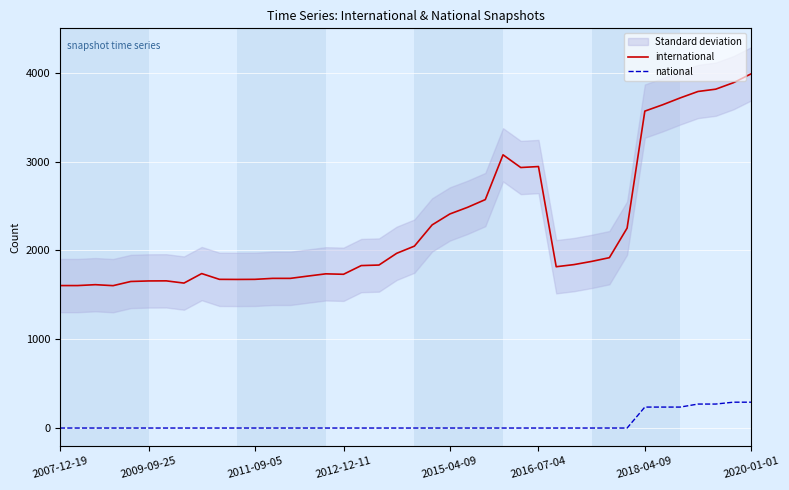

What is the maximum value for international?

3988